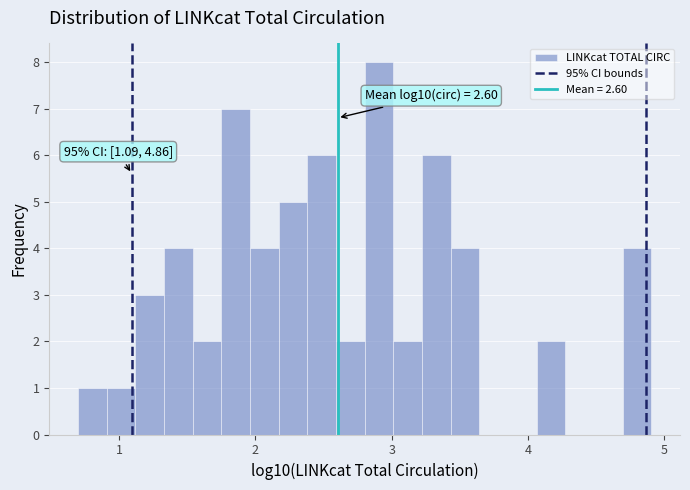

Read against the x-axis, roughly where is the centre of the tallest bar?

2.9